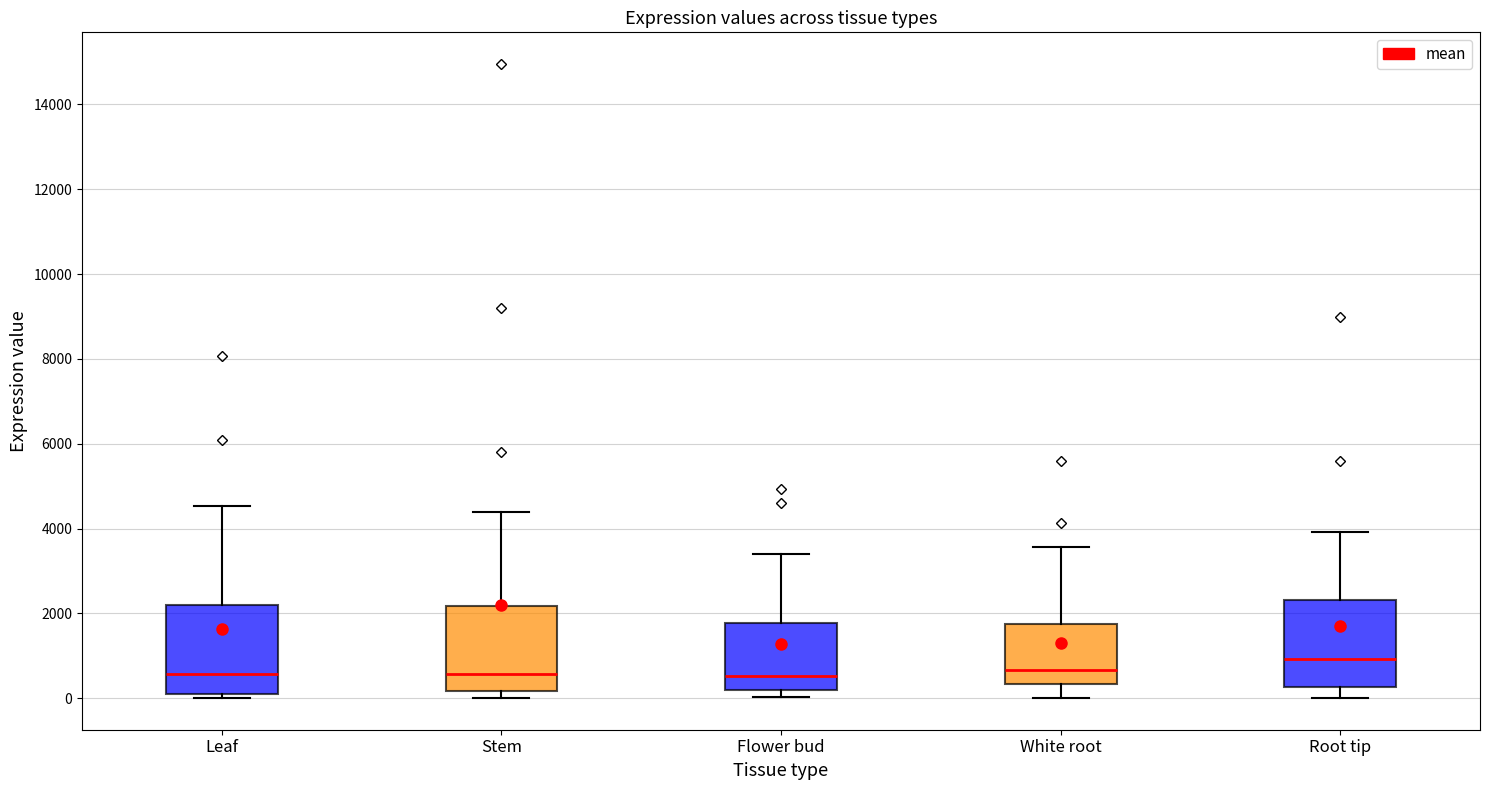

Which box's median line is the highest?

Root tip